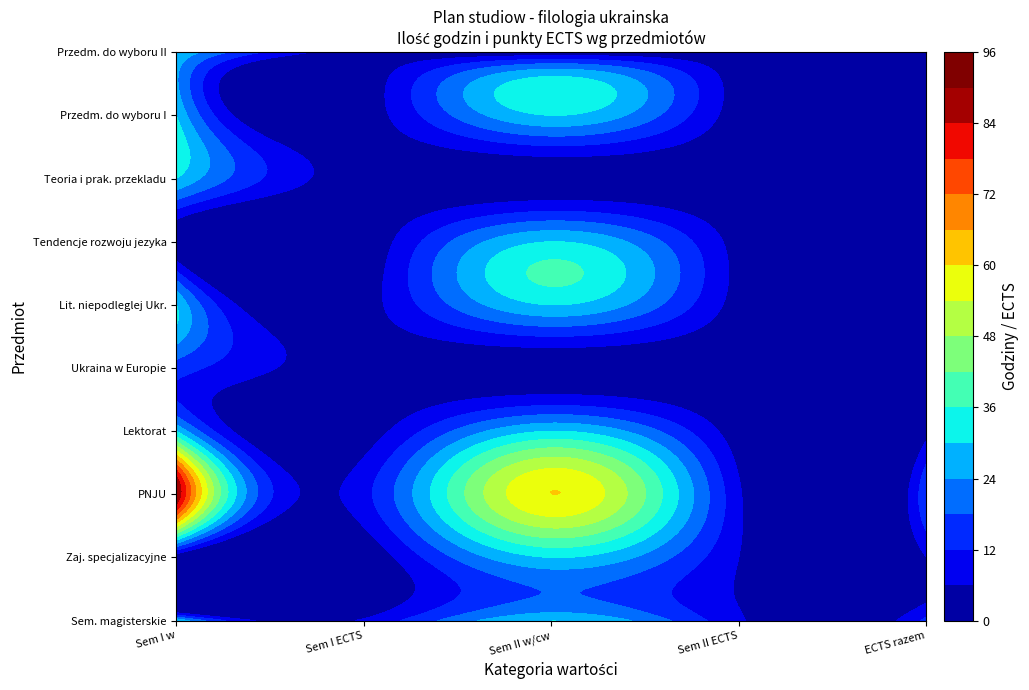

What is the difference between the maximum and minimum values in the Literatura niepodleglej Ukrainy series?

27